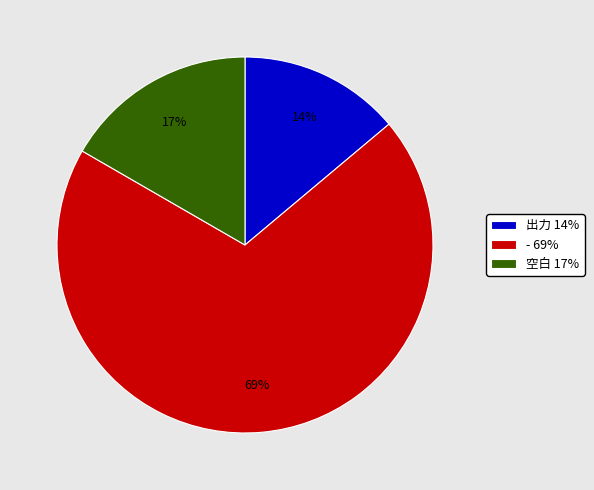

Do 出力 14% and 空白 17% together represent more than half of the pie?

No